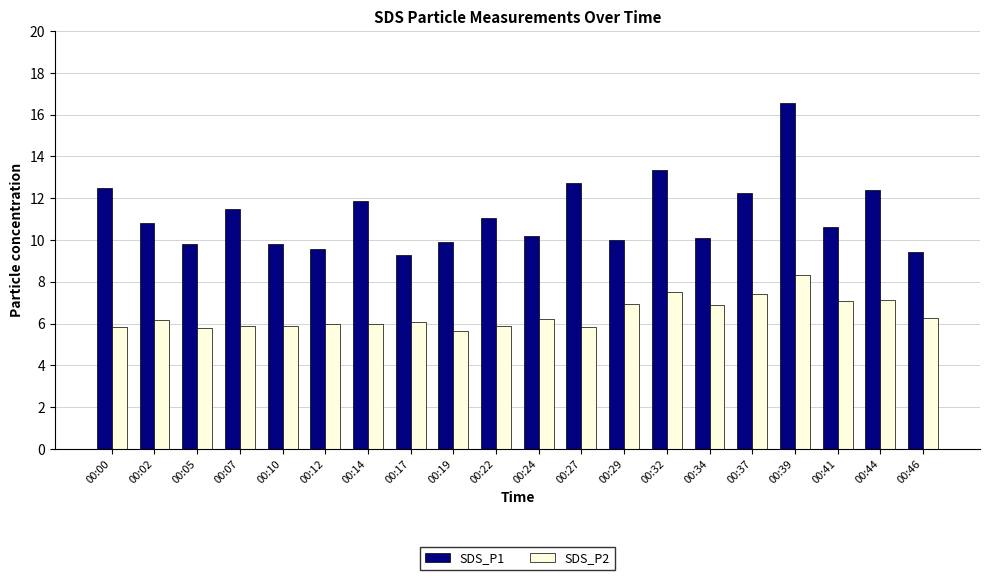

At 00:46, list the series in order from smallest to largest.

SDS_P2, SDS_P1